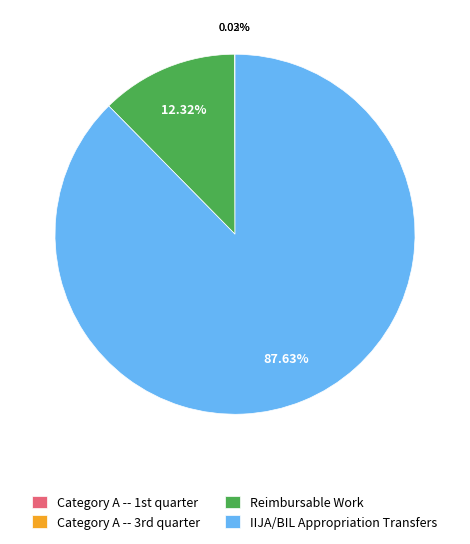

Which slice is the largest?

IIJA/BIL Appropriation Transfers